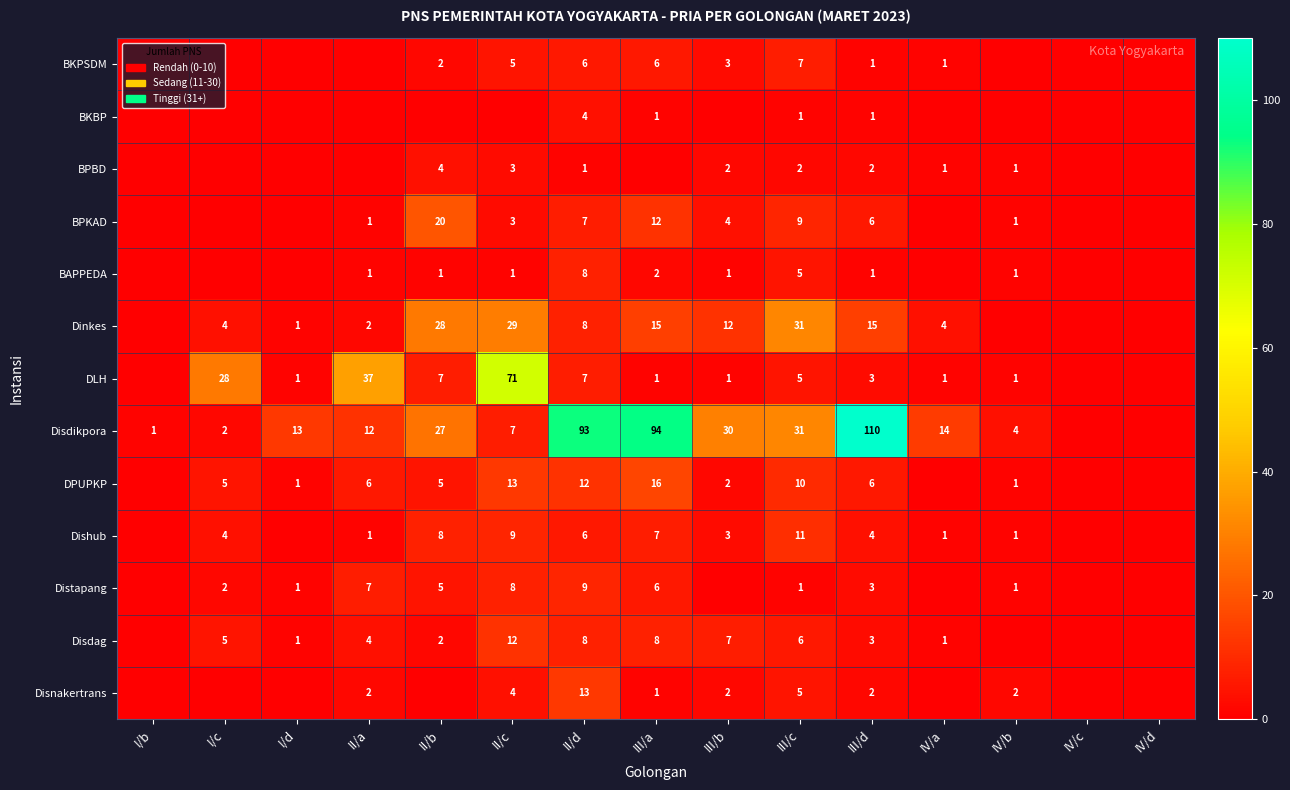

What is the difference between the BPKAD values at III/b and IV/b?

3